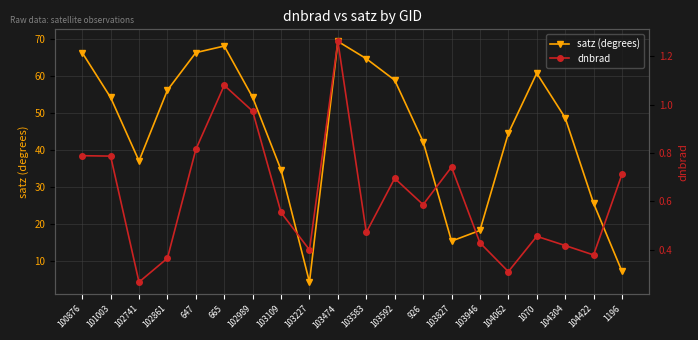

Reading left to right, list all the values displayed in this chart.

satz (degrees): 100876=66.3	101003=54.2	102741=37.0	102861=56.1	647=66.3	665=68.1	102989=54.2	103109=34.6	103227=4.3	103474=69.3	103583=64.6	103592=58.8	926=42.3	103827=15.4	103946=18.3	104062=44.5	1070=60.7	104304=48.7	104422=25.6	1196=7.2
dnbrad: 100876=0.8	101003=0.8	102741=0.3	102861=0.4	647=0.8	665=1.1	102989=1.0	103109=0.6	103227=0.4	103474=1.3	103583=0.5	103592=0.7	926=0.6	103827=0.7	103946=0.4	104062=0.3	1070=0.5	104304=0.4	104422=0.4	1196=0.7